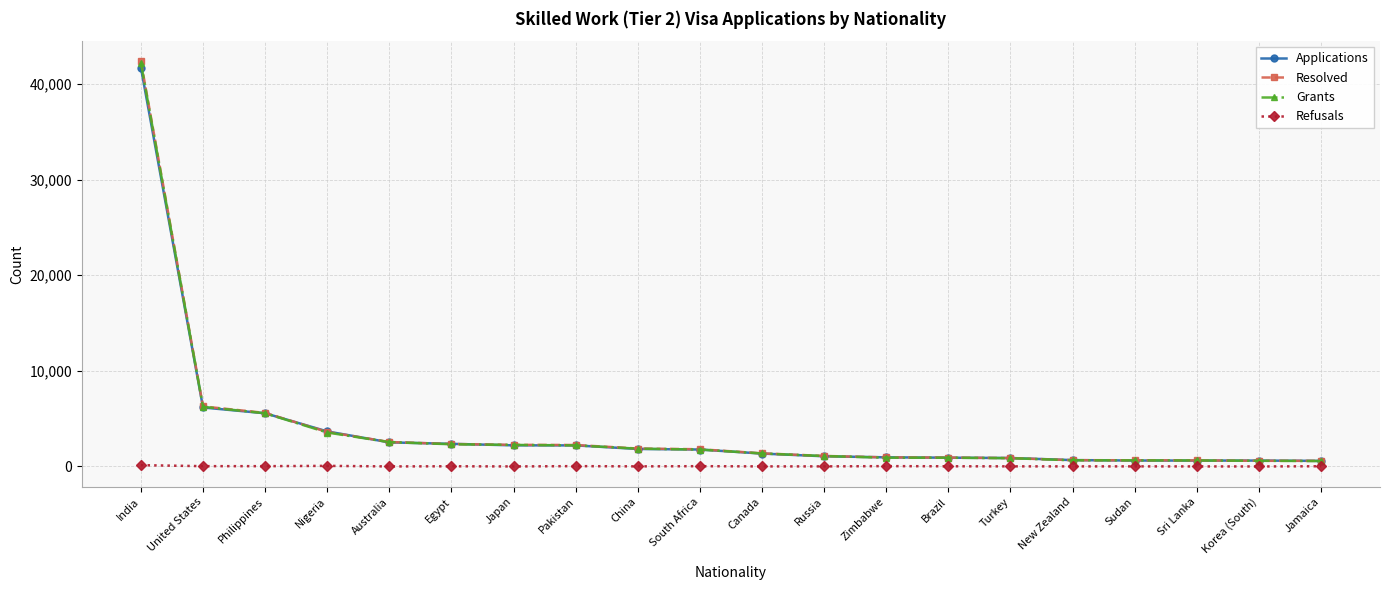

True or false: Refusals and Grants cross at least once.

False